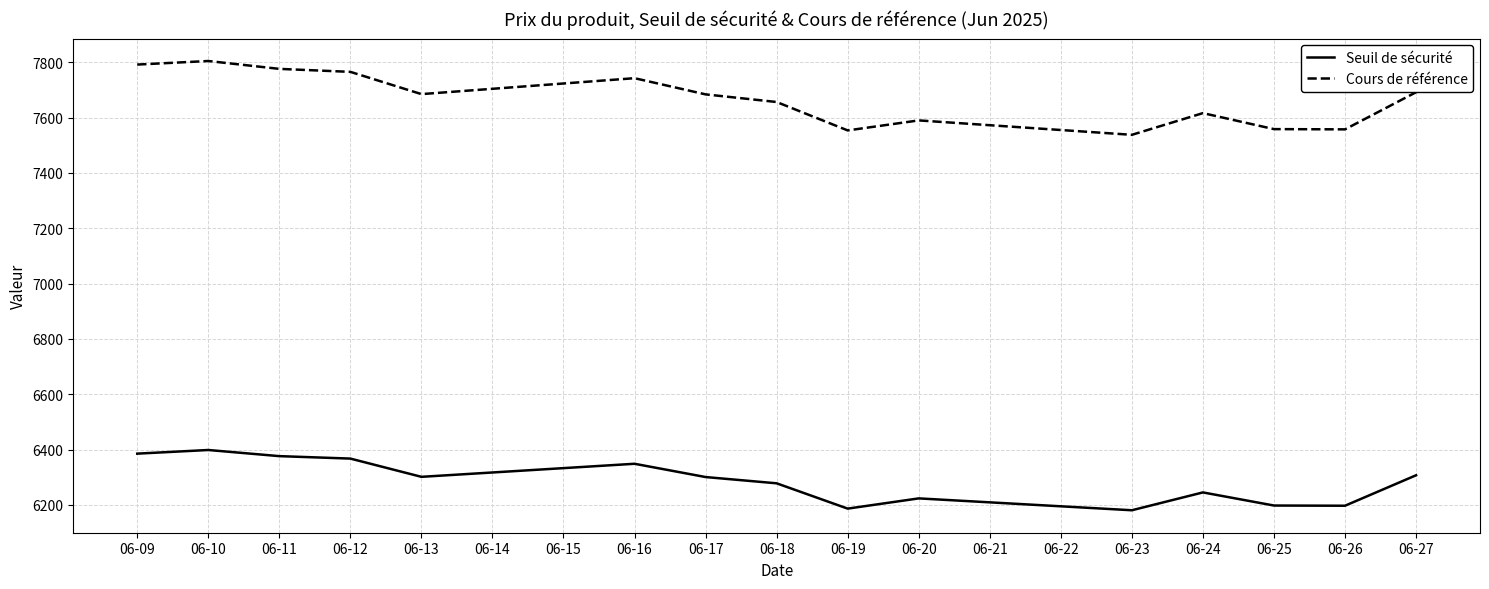

What is the total value across all series at 06-13?

13986.1